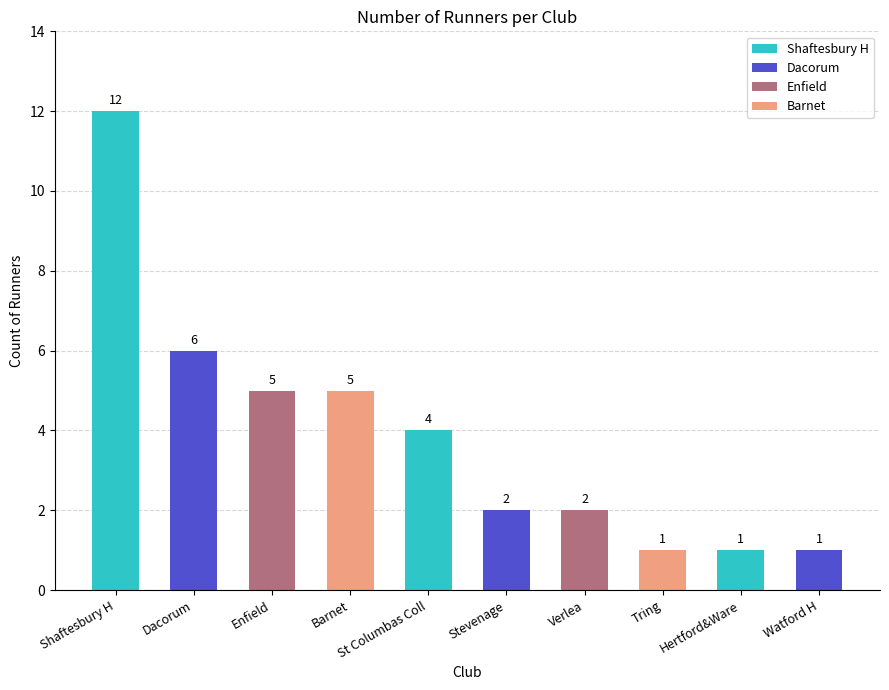

How many series are shown in this chart?

1